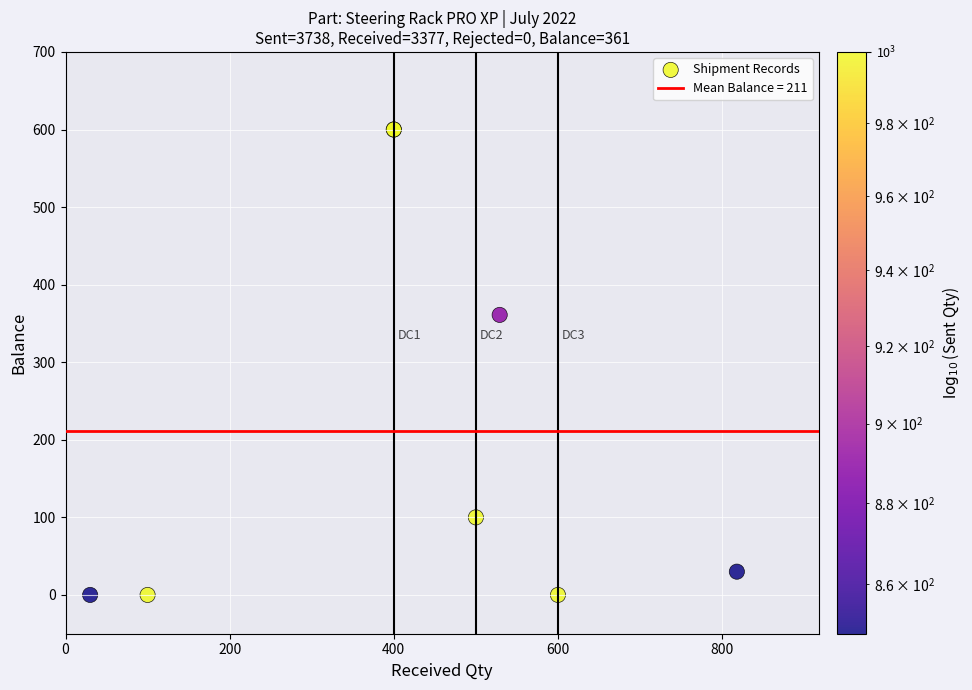

What Y value in the scatter plot is closest to 300?

361